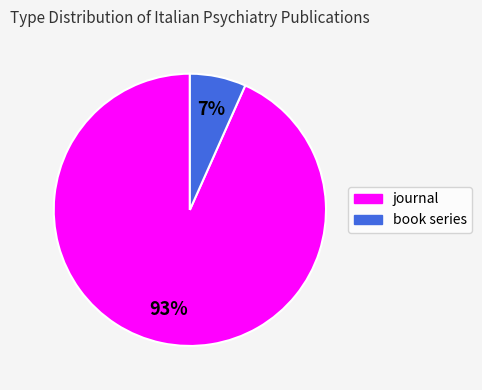

To the nearest percent, what is the average slice percentage?

50%